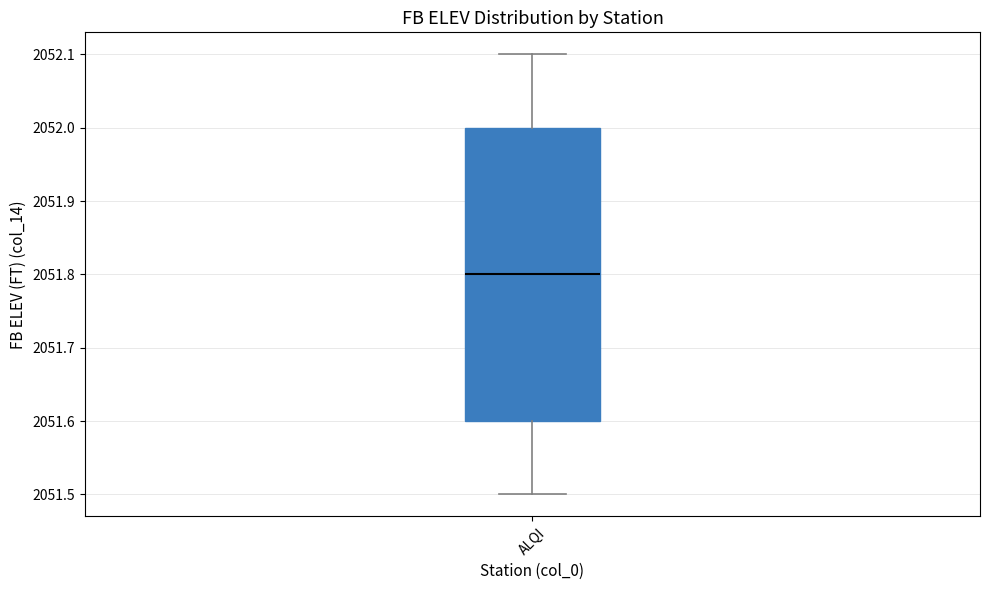

Read this box plot against the y-axis: the position of the median line, the range covered by the box, and the ends of both whiskers. The values are not printed on the chart, so give them approximately, as read against the axis.

median 2051.8, box 2051.6 to 2052.0, whiskers 2051.5 to 2052.1